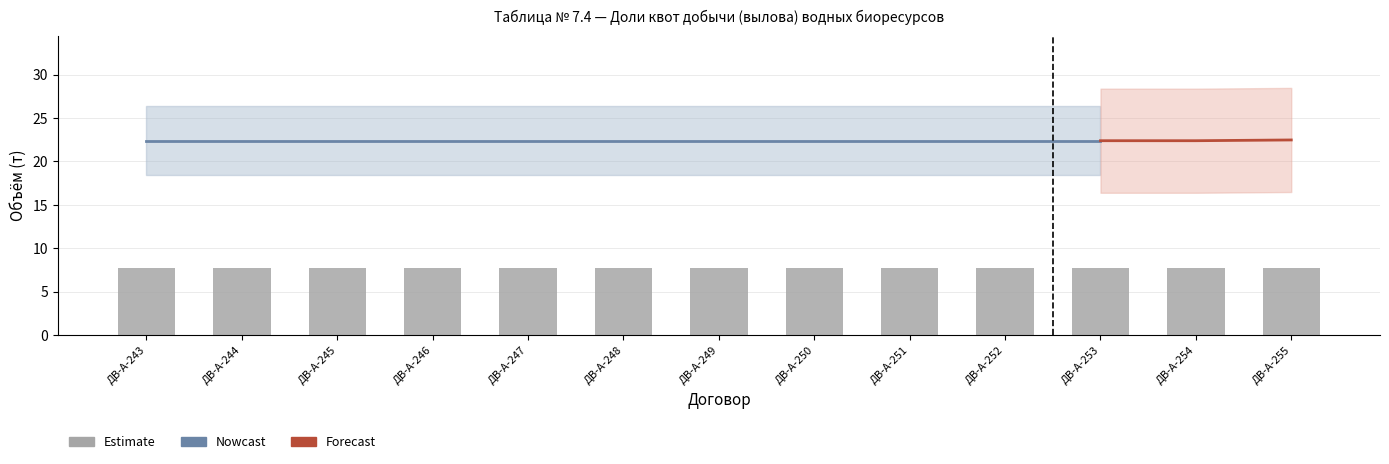

Are the bars grouped side by side (vs. stacked)?

No